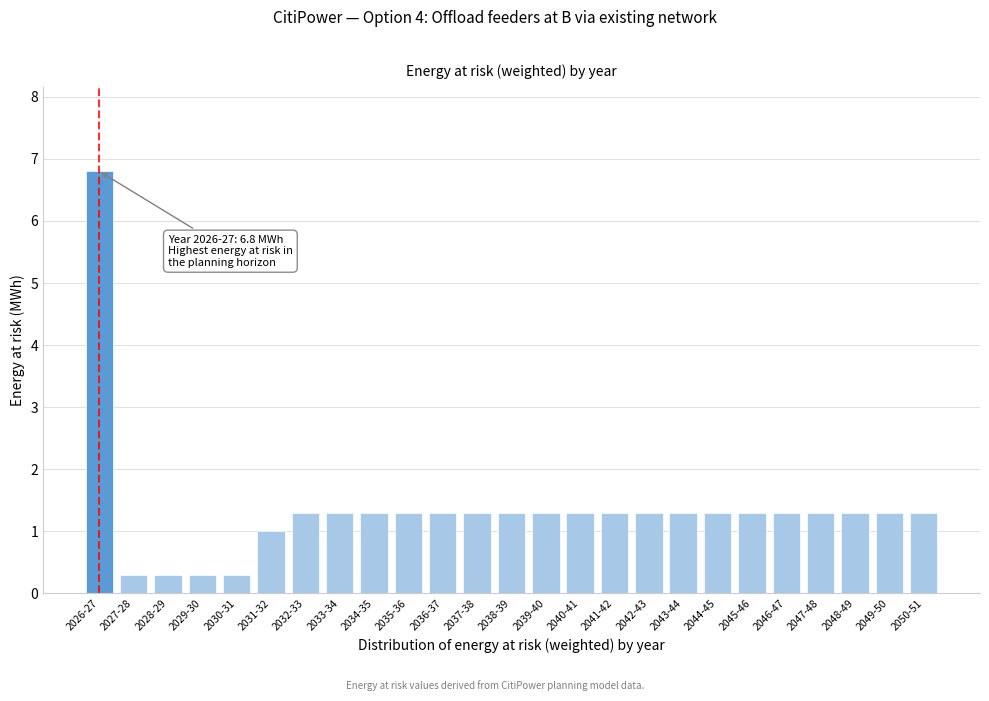

Reading left to right, list all the values displayed in this chart.

6.8	0.3	0.3	0.3	0.3	1.0	1.3	1.3	1.3	1.3	1.3	1.3	1.3	1.3	1.3	1.3	1.3	1.3	1.3	1.3	1.3	1.3	1.3	1.3	1.3